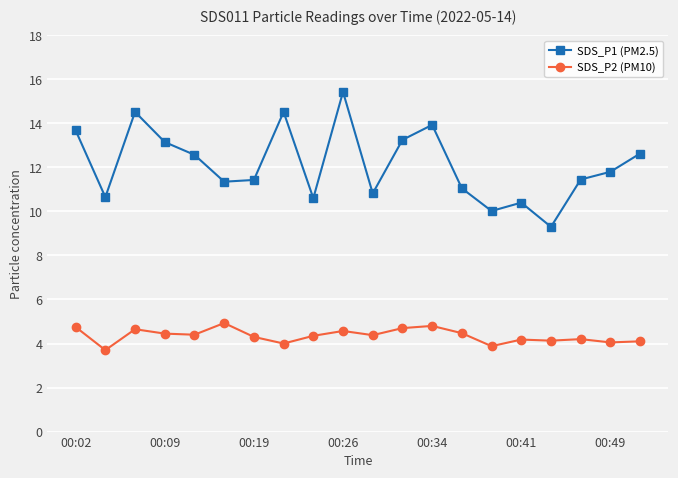

List the series in order of their overall mean, highest first.

SDS_P1 (PM2.5), SDS_P2 (PM10)